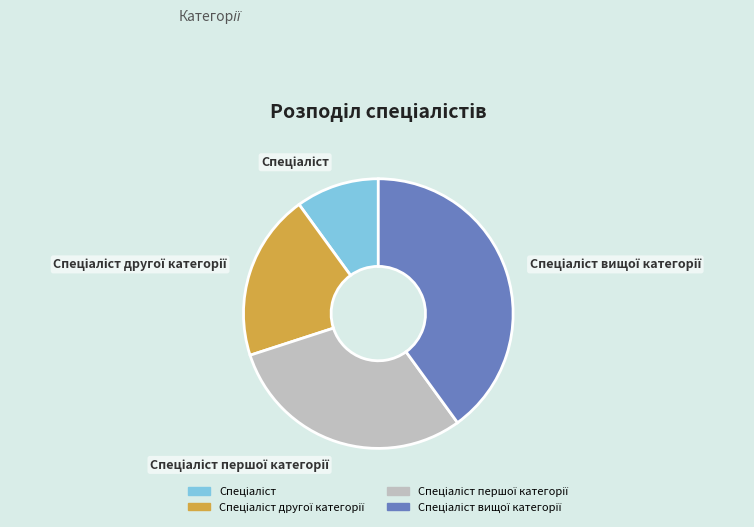

How many segments does this pie chart have?

4